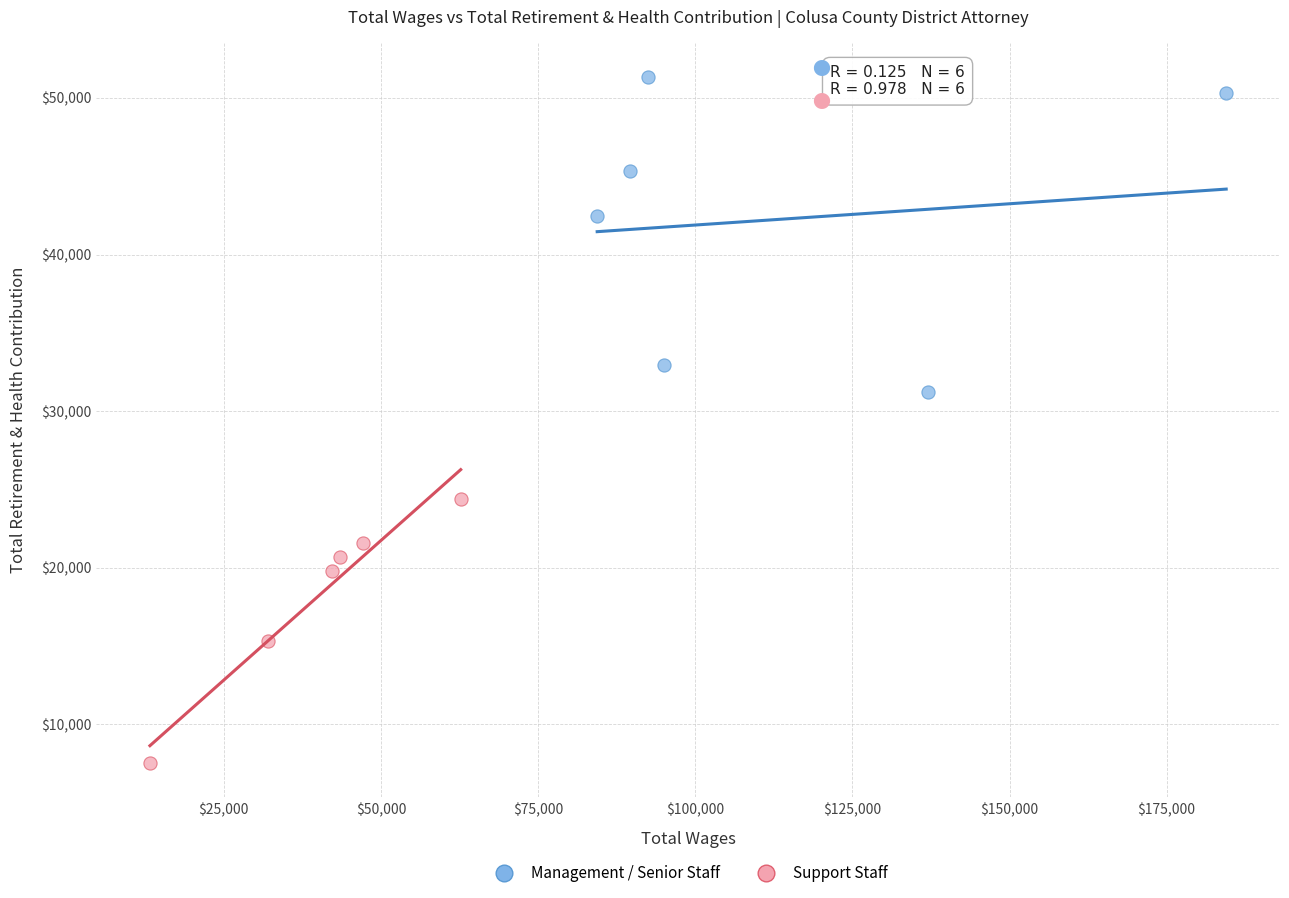

Which series contains the lowest Y value?

Support Staff